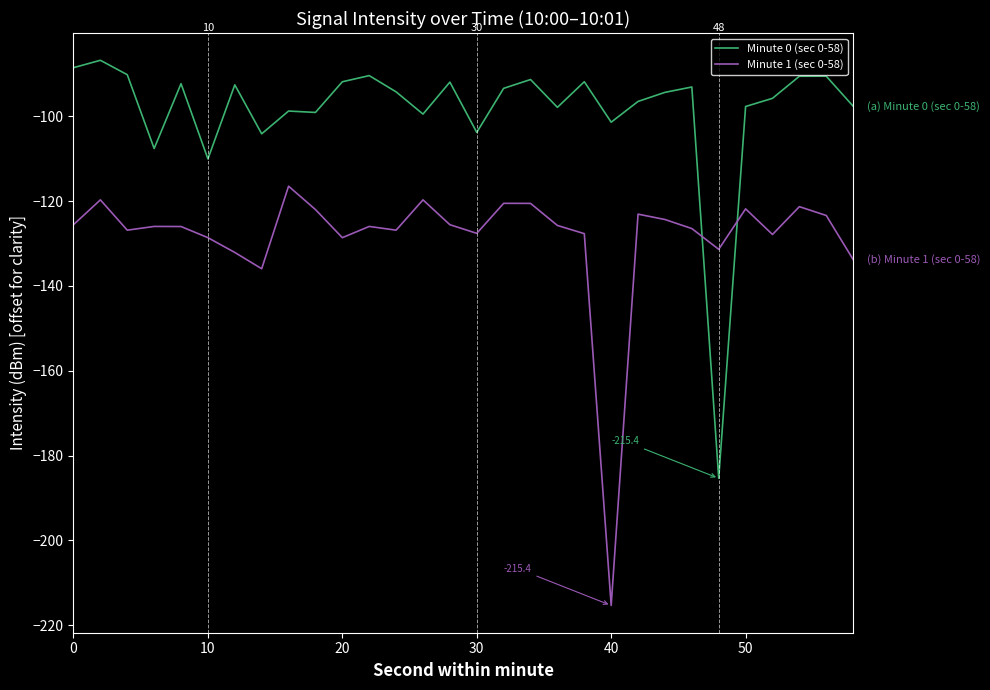

Rank the series by their maximum value, from highest to lowest.

Minute 0 (sec 0-58), Minute 1 (sec 0-58)